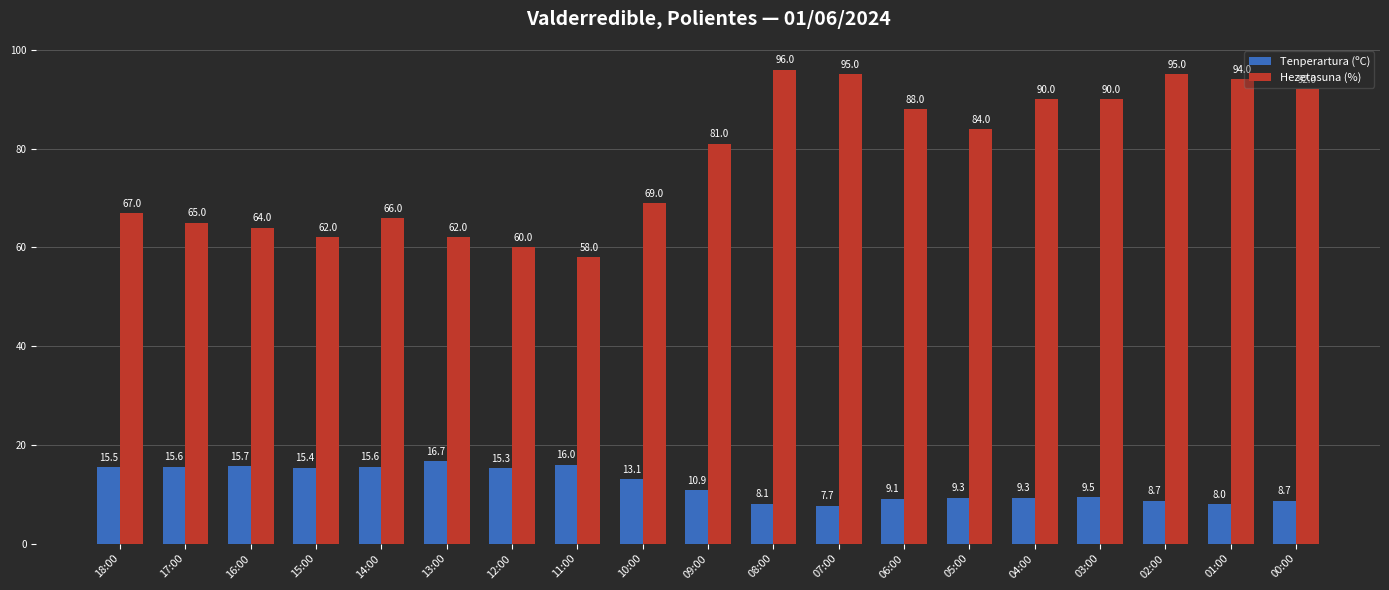

Reading left to right, list all the values displayed in this chart.

Tenperartura (ºC): 15.5	15.6	15.7	15.4	15.6	16.7	15.3	16.0	13.1	10.9	8.1	7.7	9.1	9.3	9.3	9.5	8.7	8.0	8.7
Hezetasuna (%): 67.0	65.0	64.0	62.0	66.0	62.0	60.0	58.0	69.0	81.0	96.0	95.0	88.0	84.0	90.0	90.0	95.0	94.0	92.0